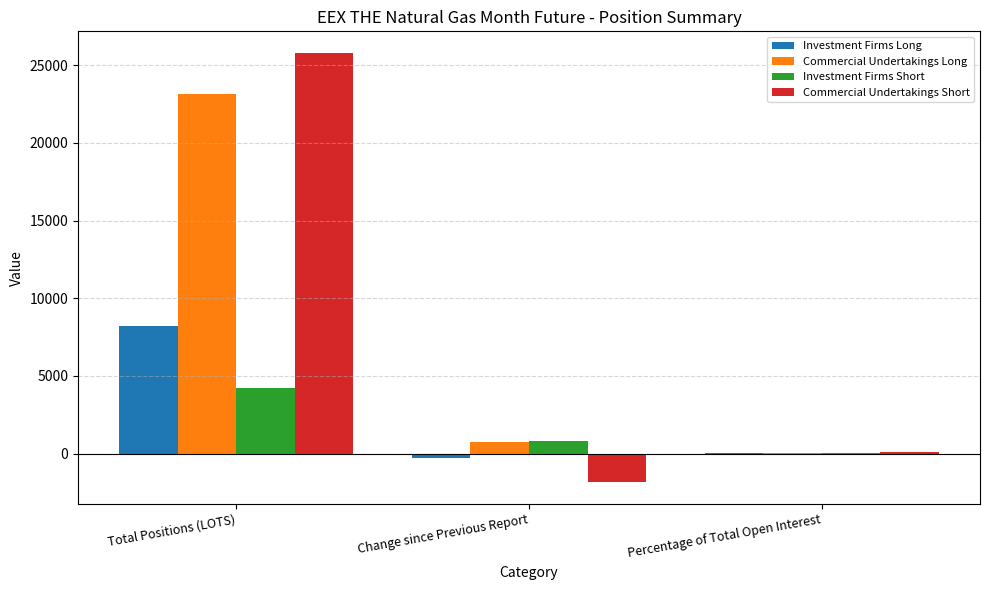

Between Change since Previous Report and Percentage of Total Open Interest, which series saw the biggest shift?

Commercial Undertakings Short